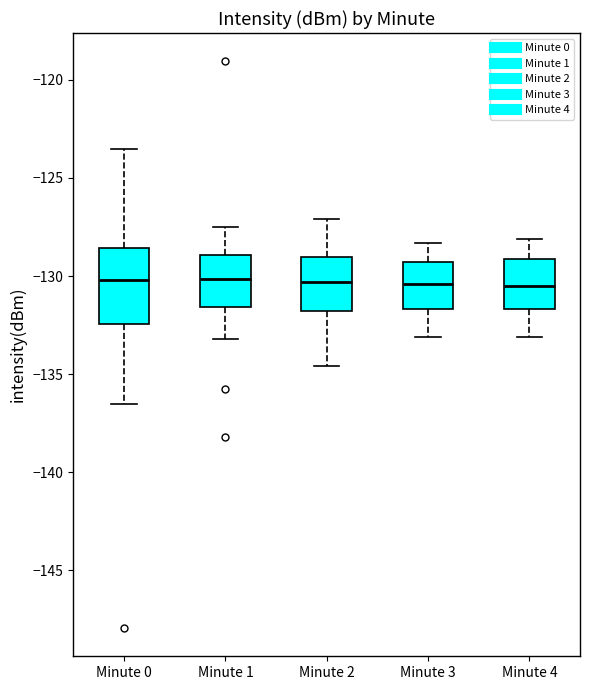

Comparing the boxes themselves (not the whiskers), which one is the tallest?

Minute 0